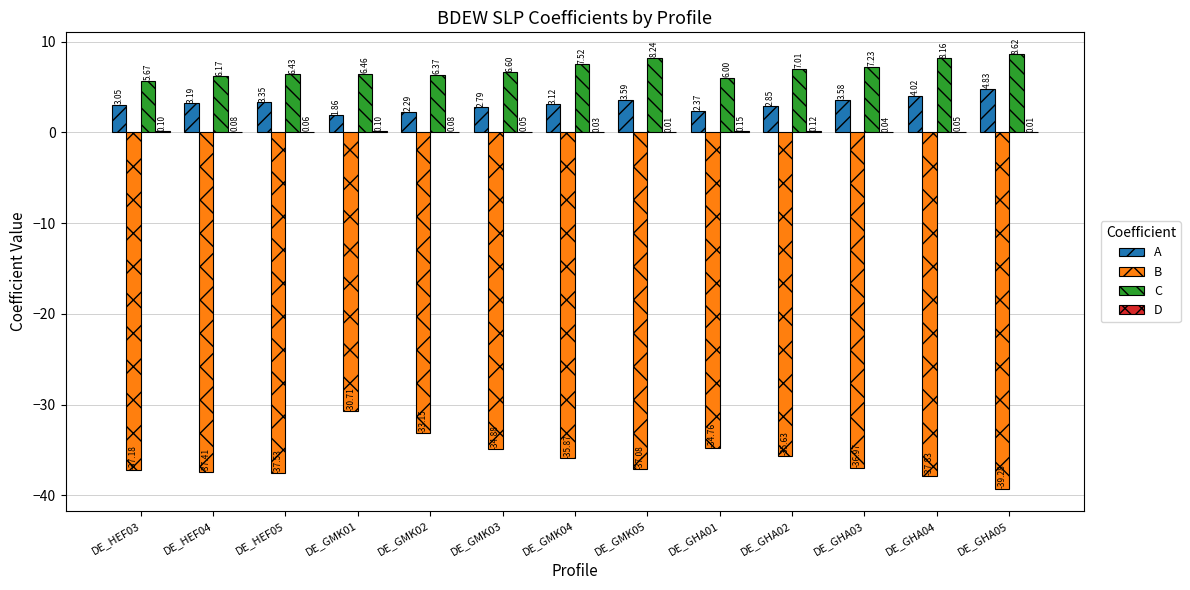

How many distinct data groups are displayed?

4